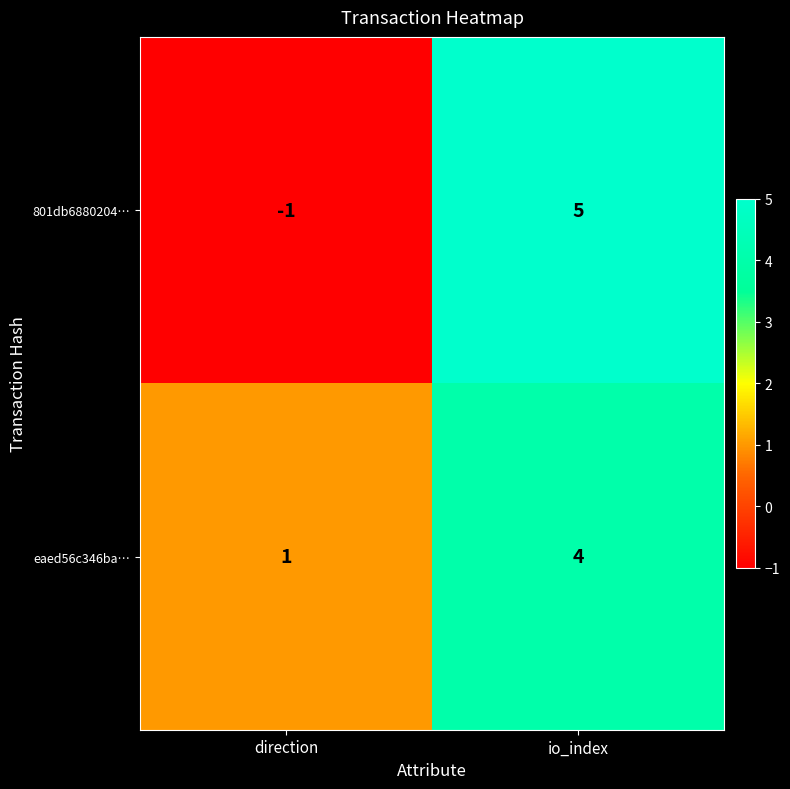

What is the total value across all series at io_index?

9